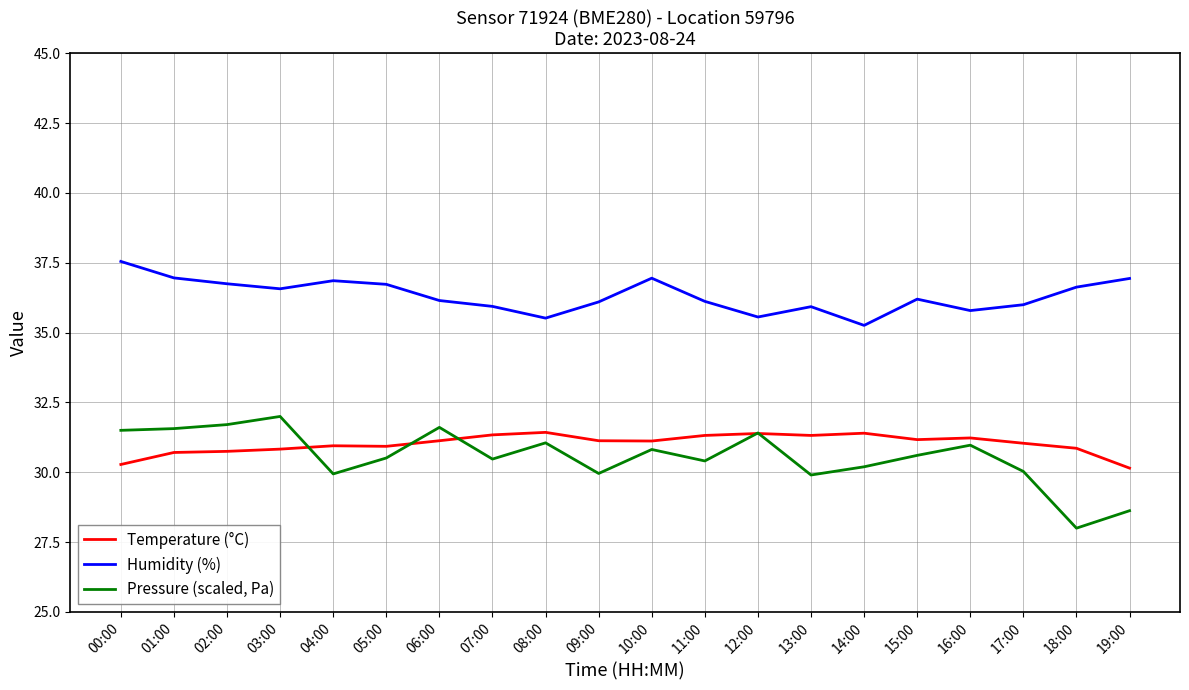

Which series has the largest total across all categories?

Humidity (%)